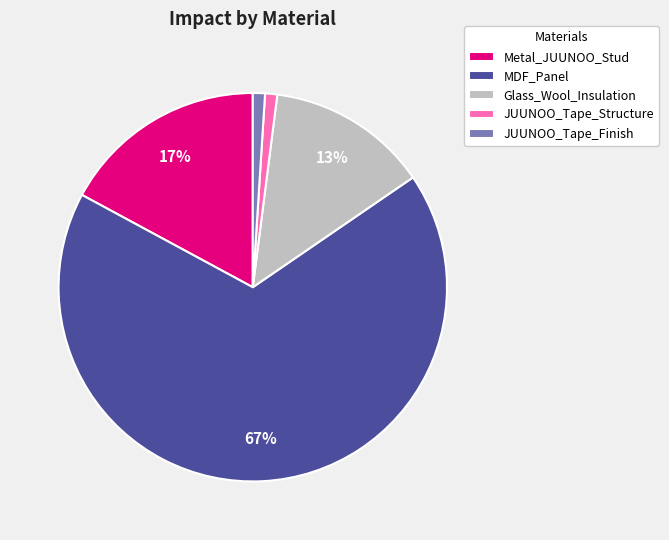

Which category has the biggest portion of the pie?

MDF_Panel